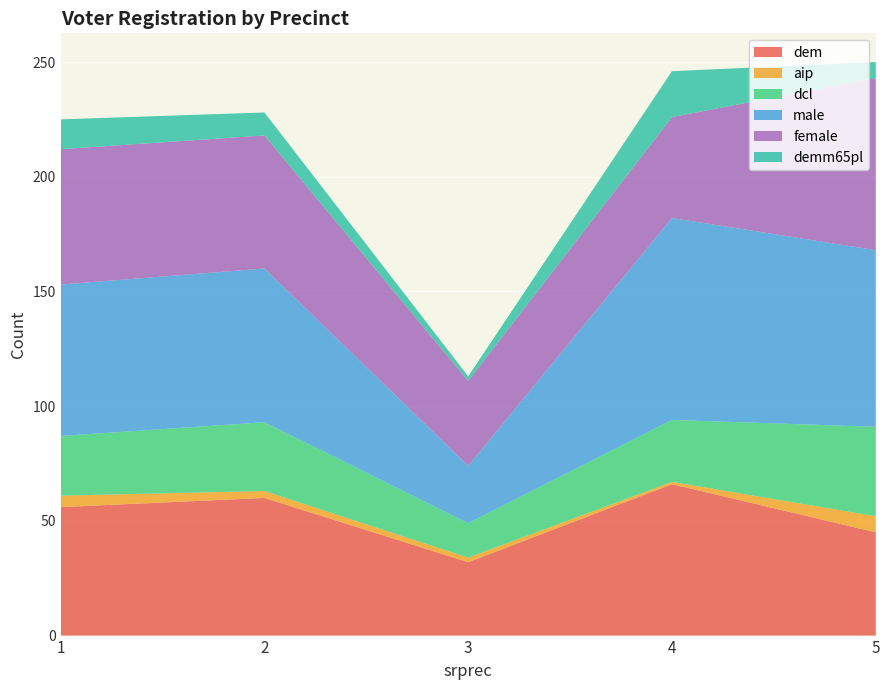

Reading right to left, list all the values displayed in this chart.

dem: 5=45	4=66	3=32	2=60	1=56
aip: 5=7	4=1	3=2	2=3	1=5
dcl: 5=39	4=27	3=15	2=30	1=26
male: 5=77	4=88	3=25	2=67	1=66
female: 5=75	4=44	3=37	2=58	1=59
demm65pl: 5=7	4=20	3=2	2=10	1=13